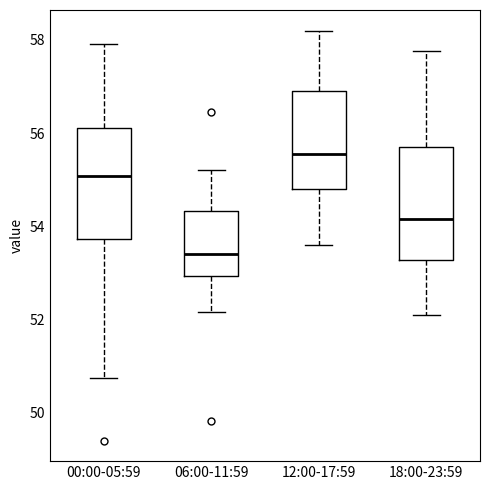

Where does the lower whisker of the box for 18:00-23:59 end on the y-axis? The values are not printed on the chart, so give them approximately, as read against the axis.

52.2